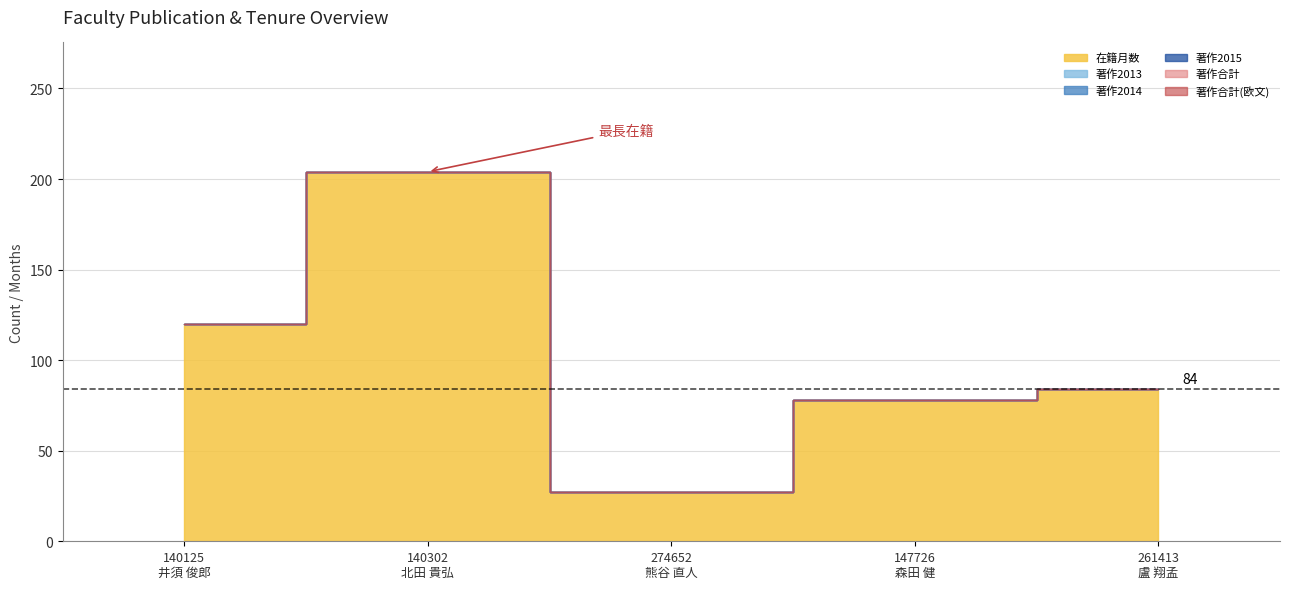

At which label does 著作2015 reach its peak?

140125